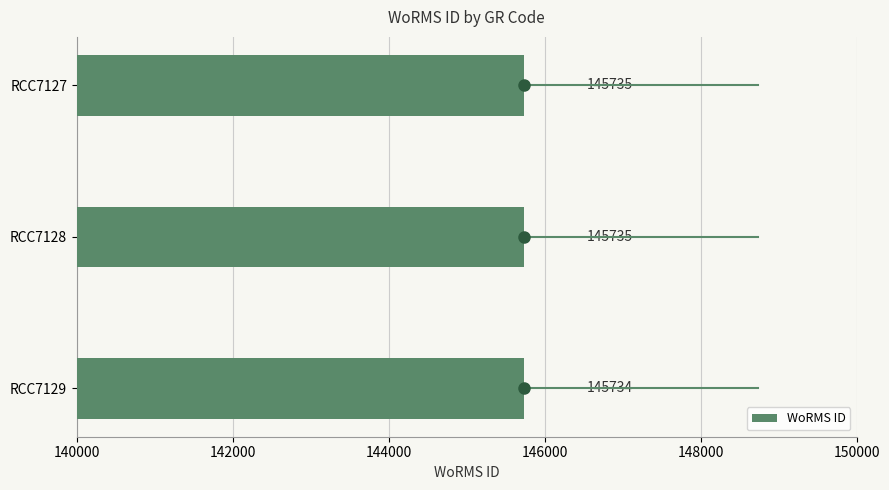

True or false: the data shows 145734 at RCC7129.

True